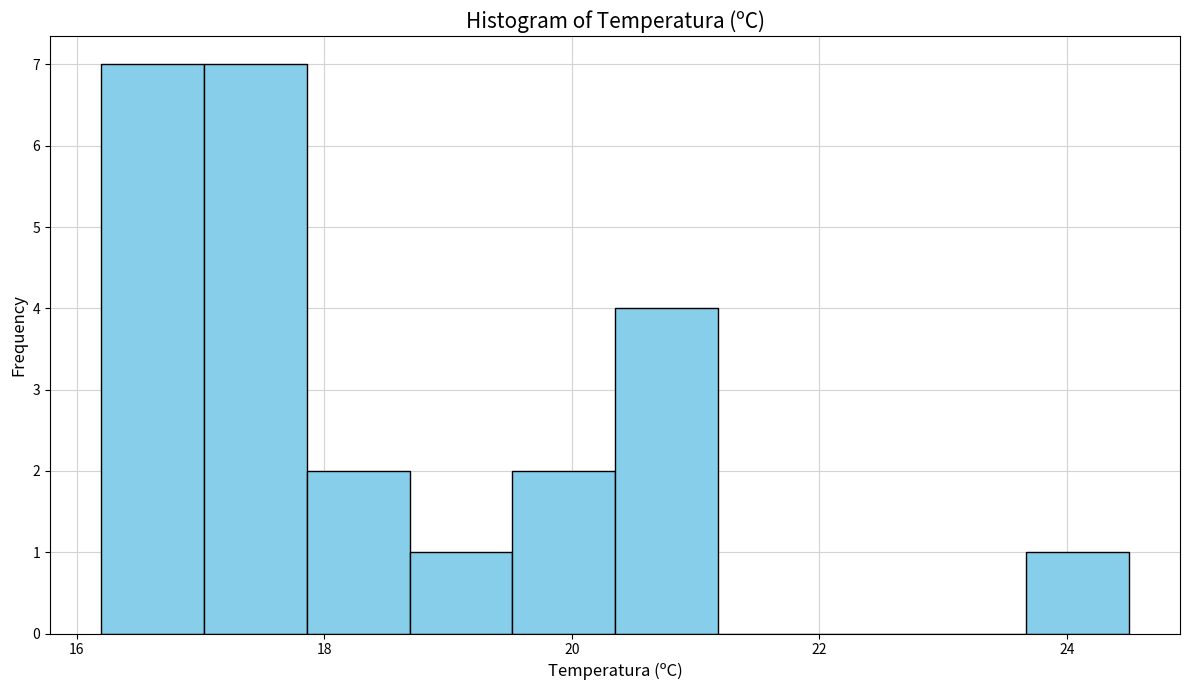

Reading left to right, list every bar in this chart as the range it spans on the x-axis followed by its height. Neither the bar edges nor the heights are printed on the chart, so give them approximately, as read against the axes.

16.2 to 17.0: 7
17.0 to 17.8: 7
17.8 to 18.6: 2
18.6 to 19.6: 1
19.6 to 20.4: 2
20.4 to 21.2: 4
21.2 to 22.0: 0
22.0 to 22.8: 0
22.8 to 23.6: 0
23.6 to 24.6: 1